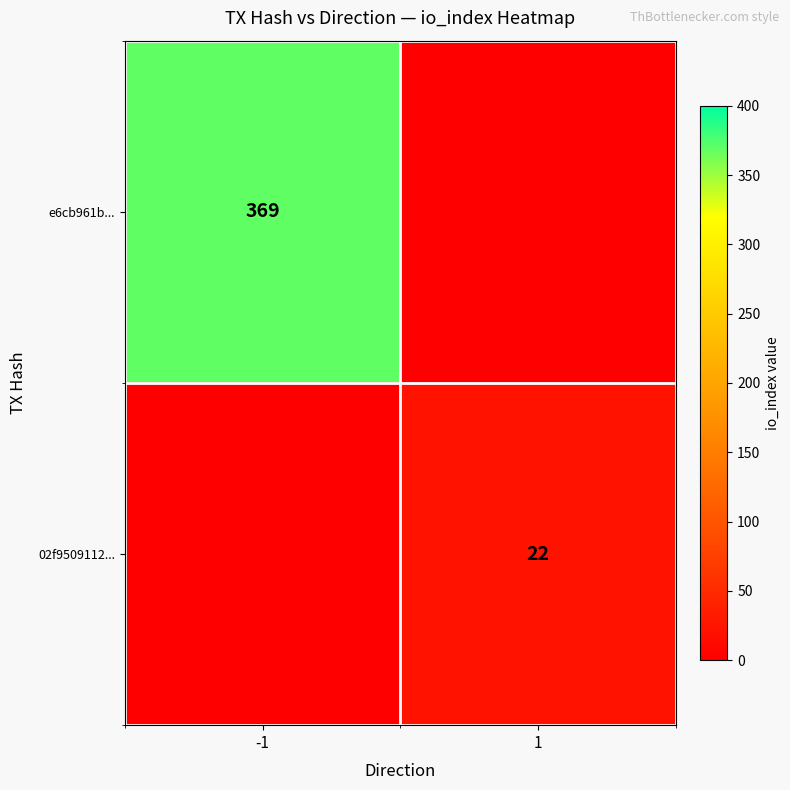

How many data points does each series have?

2